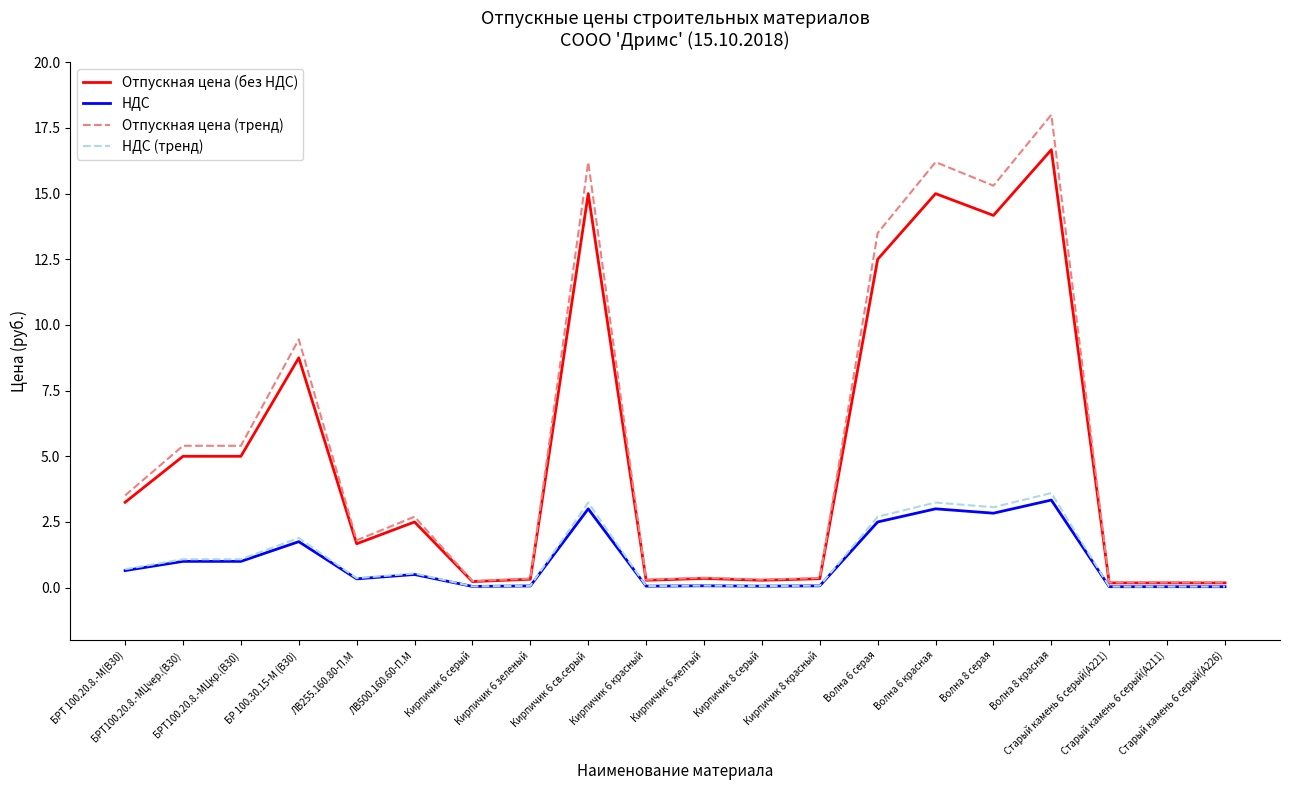

How many lines are shown in the chart?

4